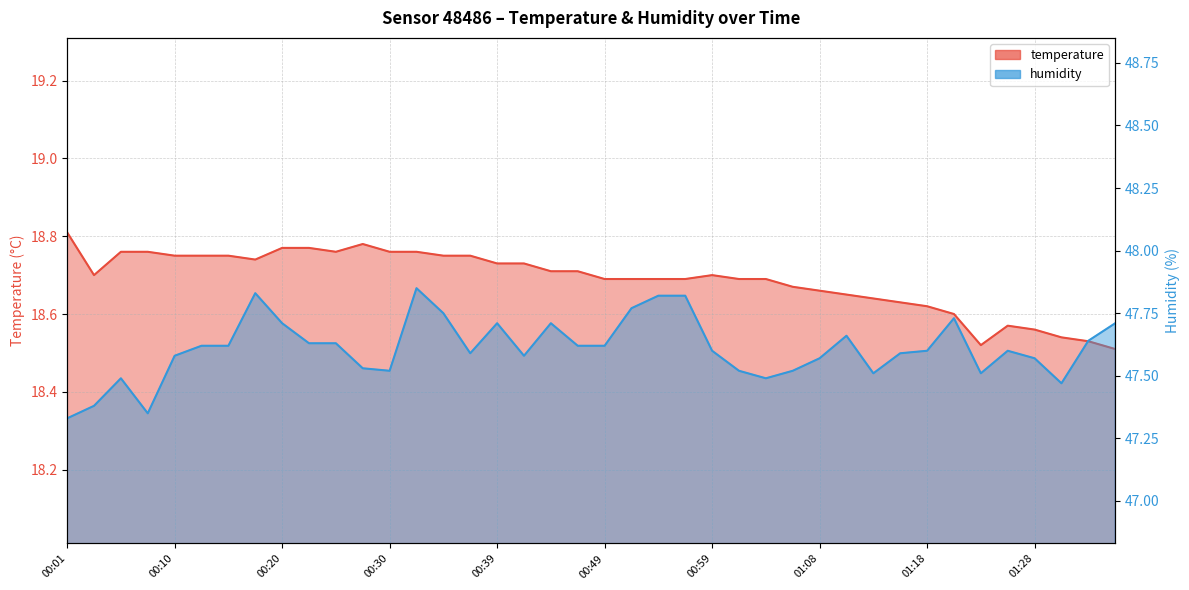

True or false: humidity and temperature cross at least once.

False